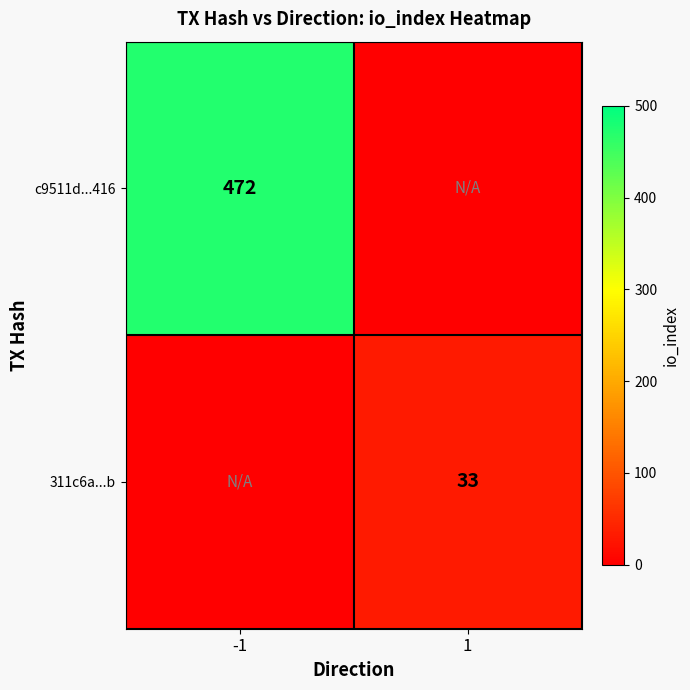

The c9511d...416 series shows 233 at -1. True or false?

False